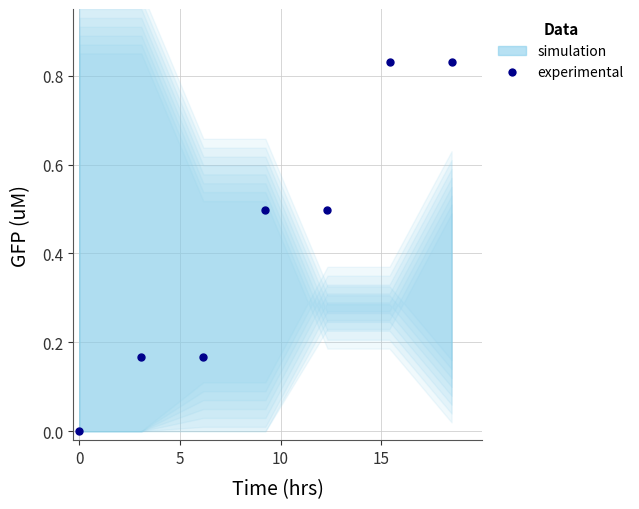

How many categories are shown in the chart?

7